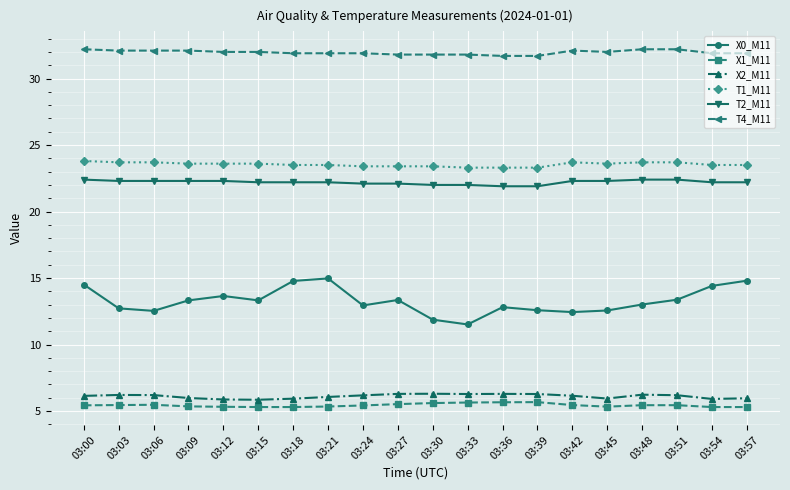

True or false: X0_M11 and T4_M11 intersect in this chart.

False